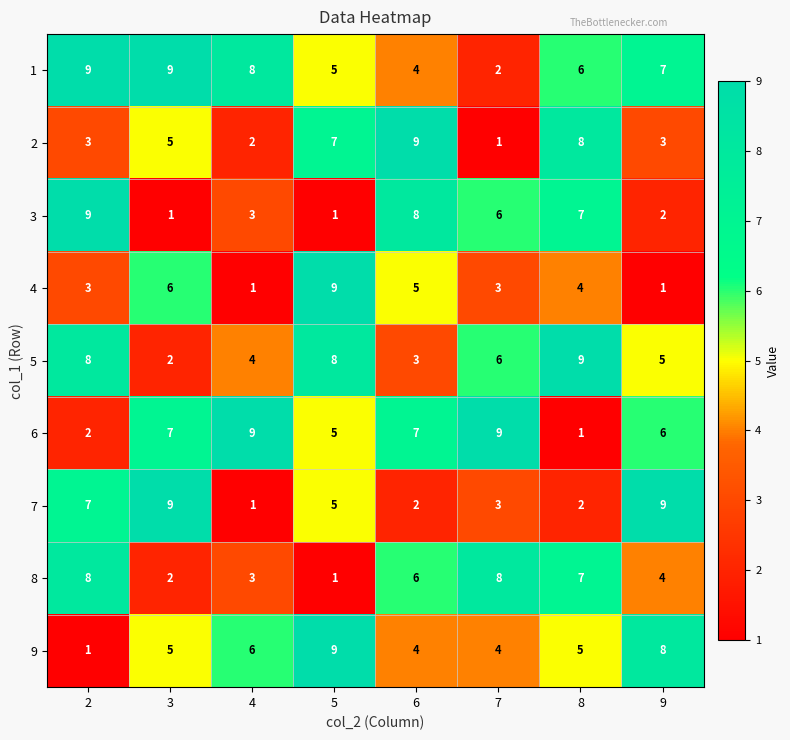

What is the difference between the second highest and second lowest values in the 4 series?

5